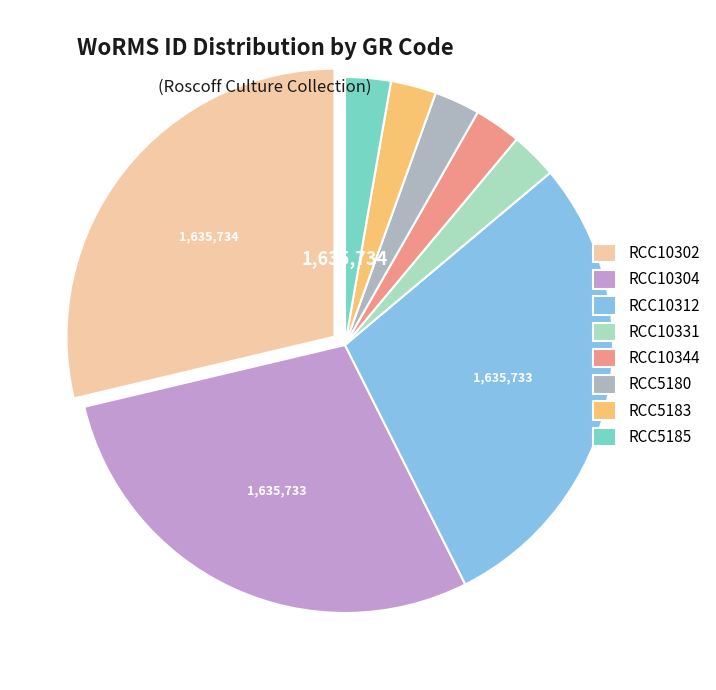

What percentage is the RCC10331 slice, to the nearest percent?

3%